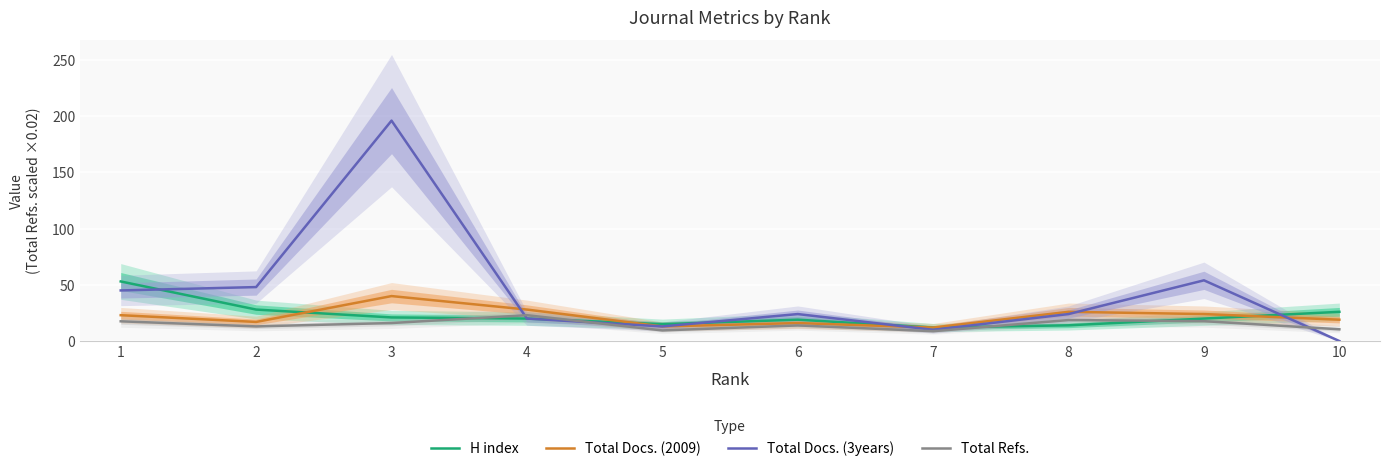

What is the difference between the maximum and minimum values in the Total Refs. series?

14.2